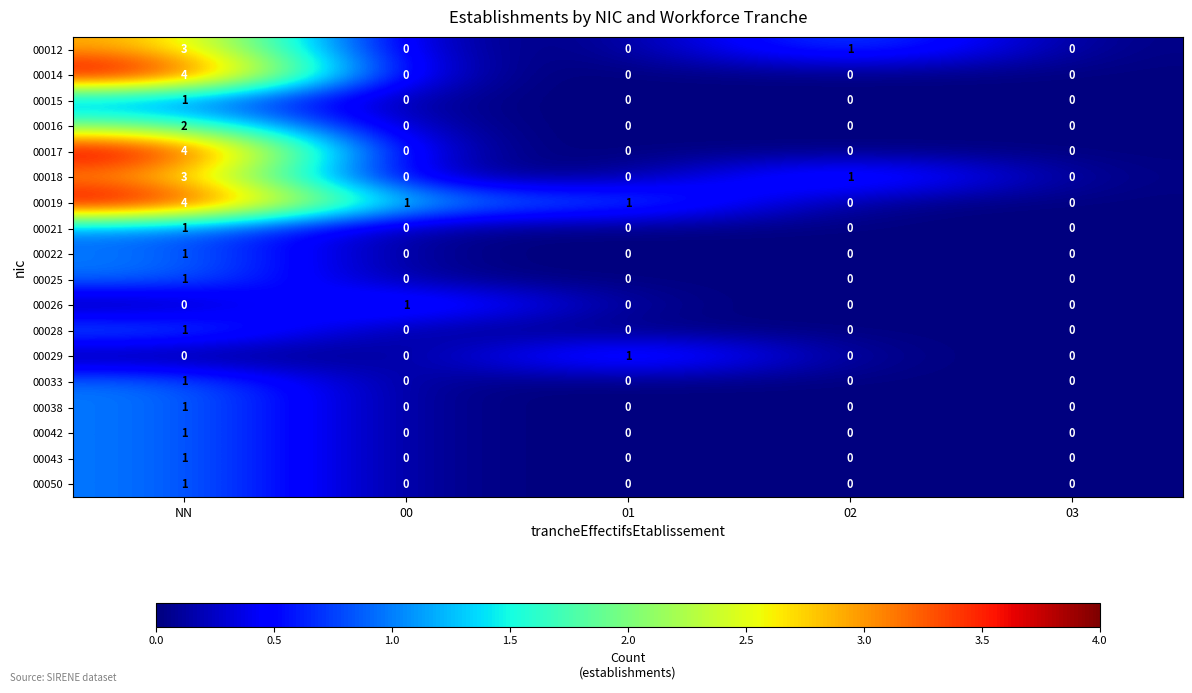

Count the 00018 values in the range 0 to 1.

4